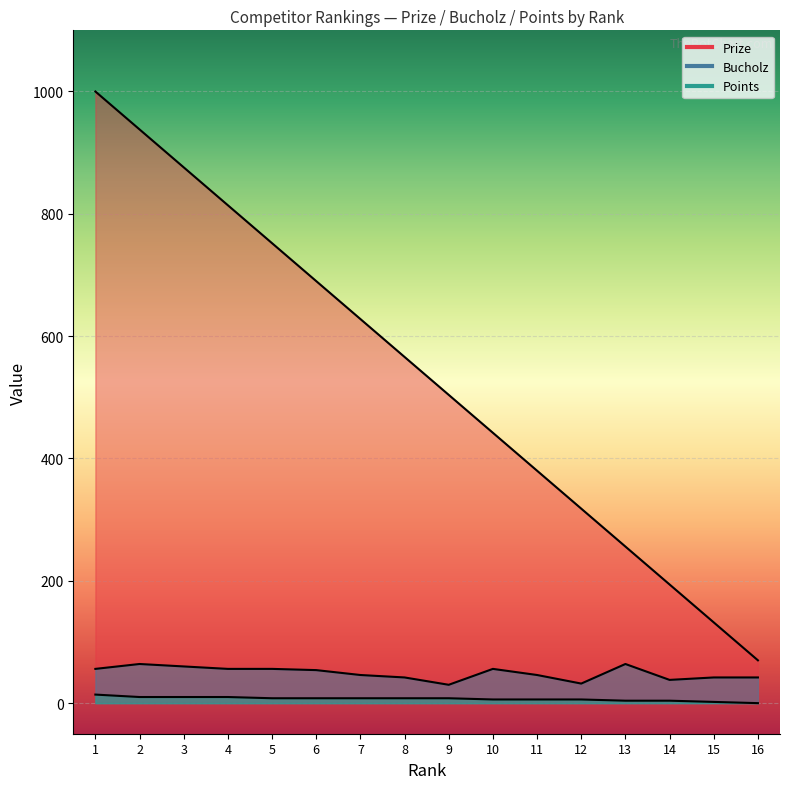

The Bucholz series shows 85 at 1. True or false?

False